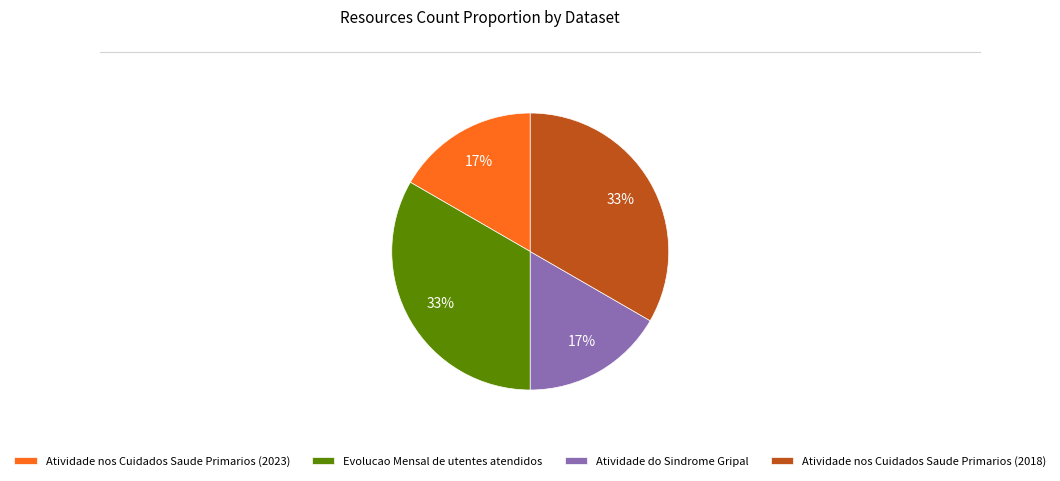

Is there a majority slice in this chart?

No